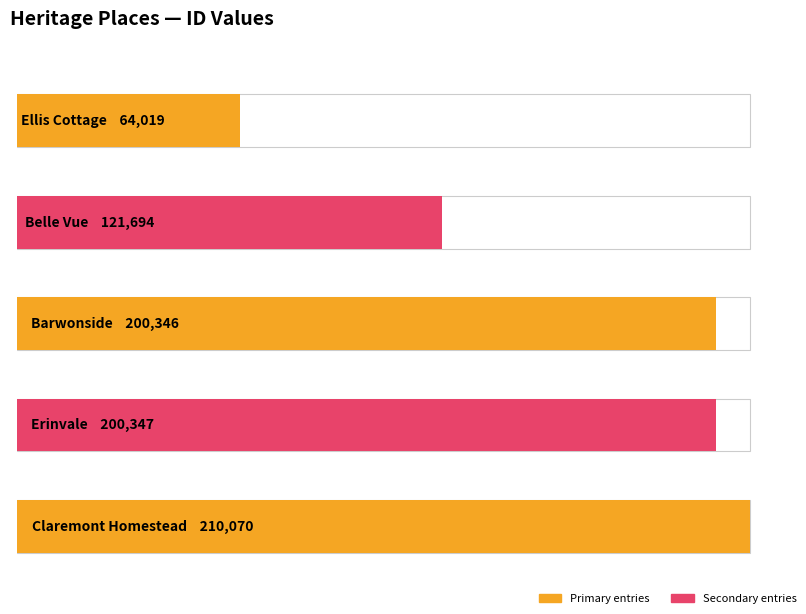

What is the minimum value shown in the chart?

64019